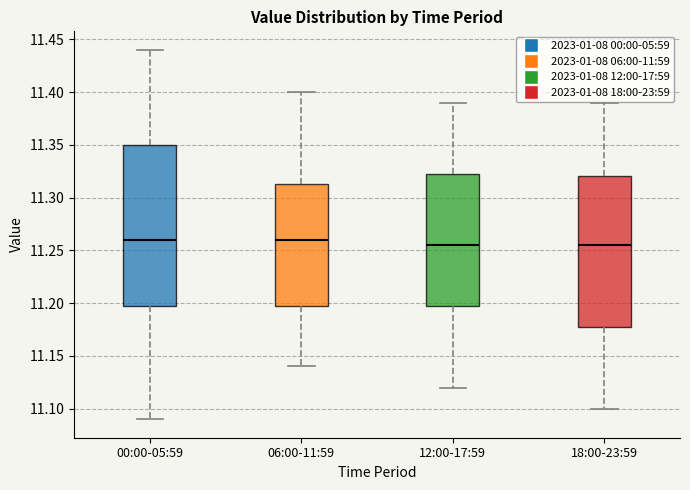

Where is the lower edge of the box for 00:00-05:59 on the y-axis? The values are not printed on the chart, so give them approximately, as read against the axis.

11.200